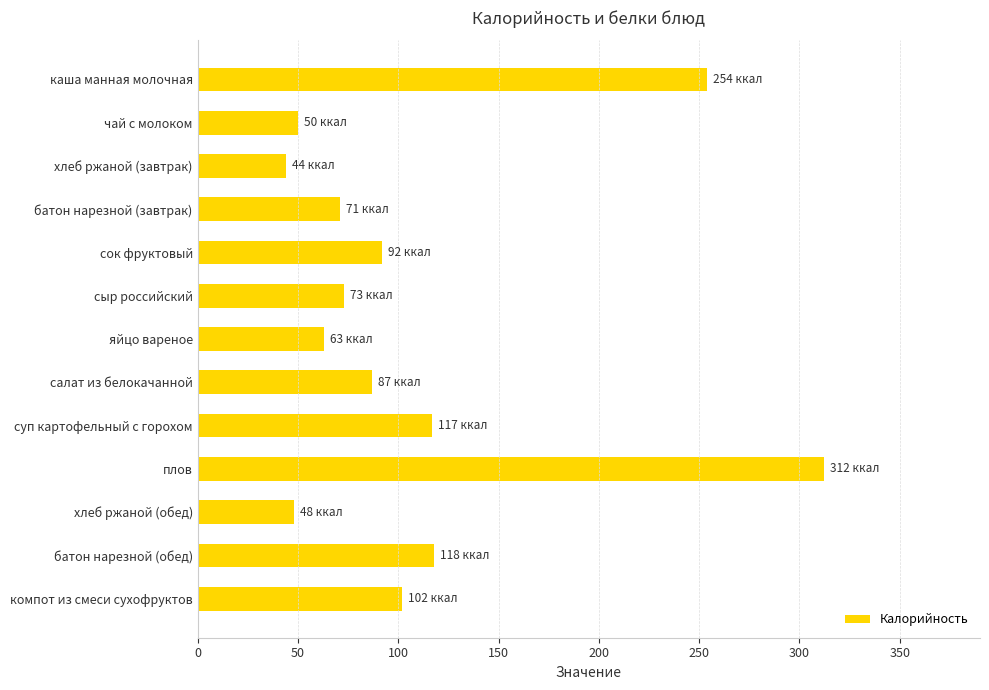

What is the average value?

110